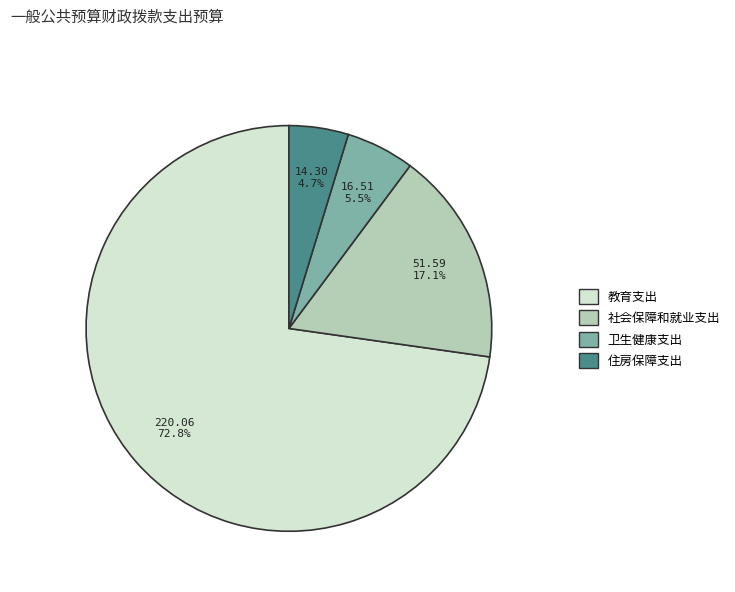

Does any single category account for the majority?

Yes